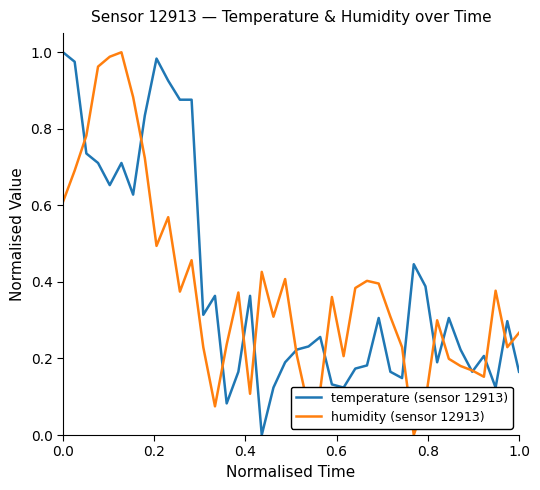

How many categories are shown in the chart?

40